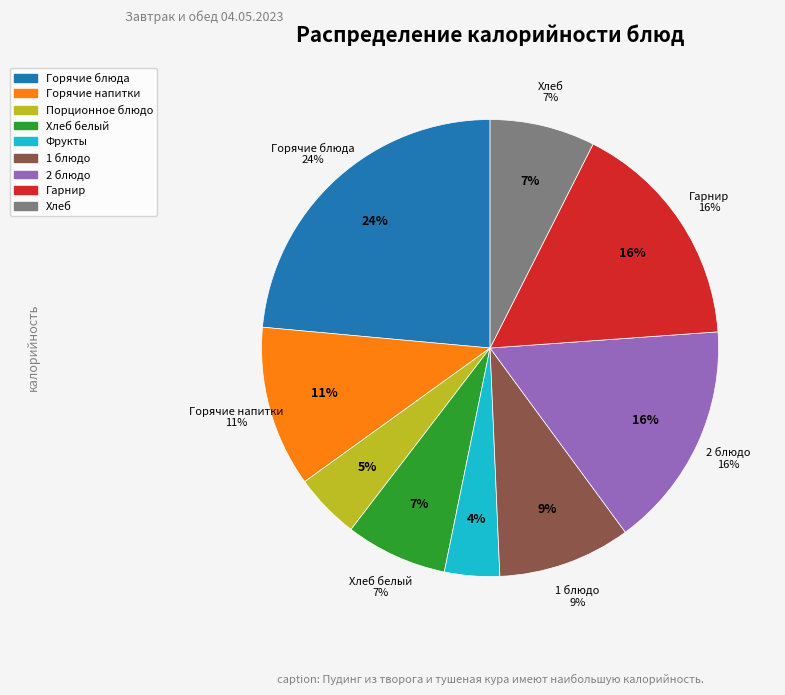

To the nearest percent, what percentage of the pie is Фрукты?

4%